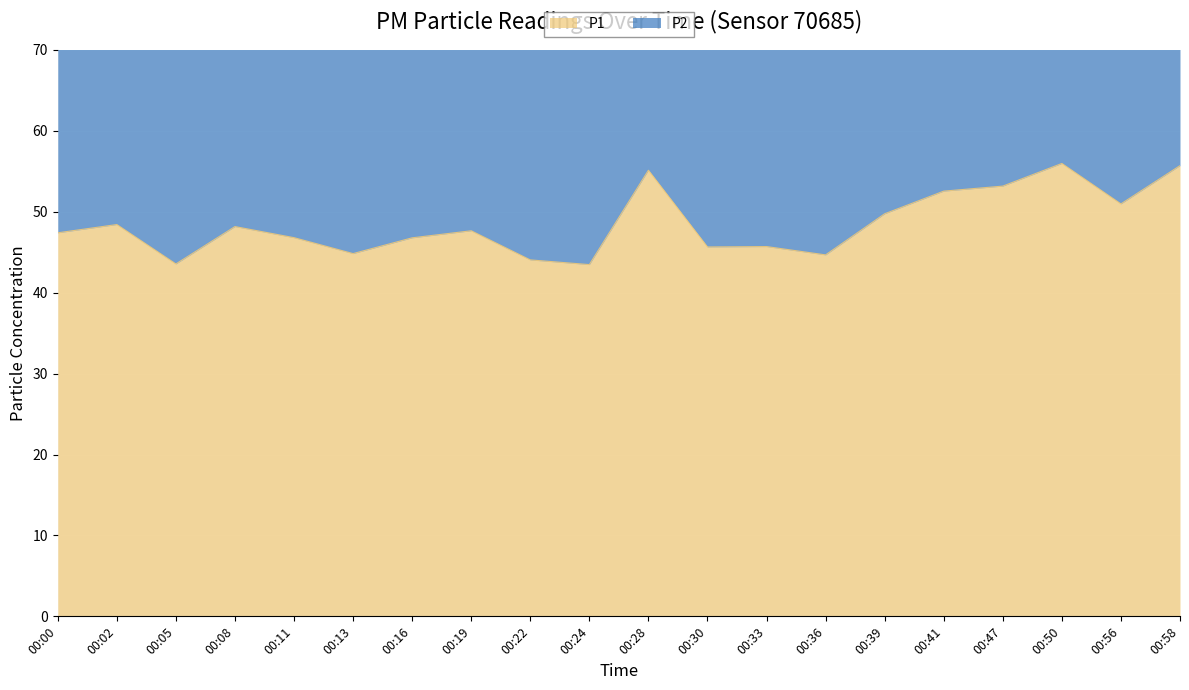

Where is the first local minimum?

00:05